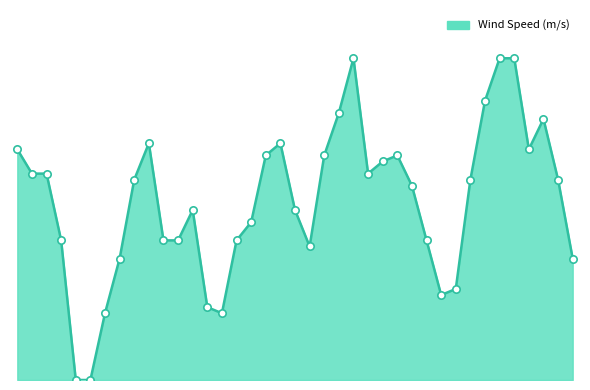

Does the chart have visible grid lines?

No